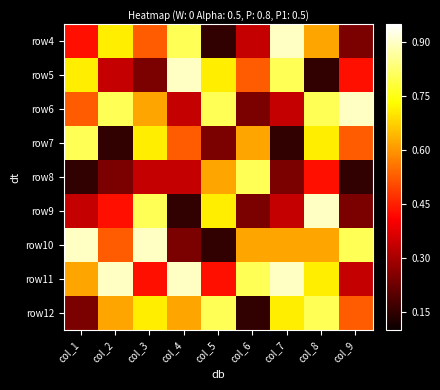

What is the difference between the highest and lowest values at col_5?

0.7